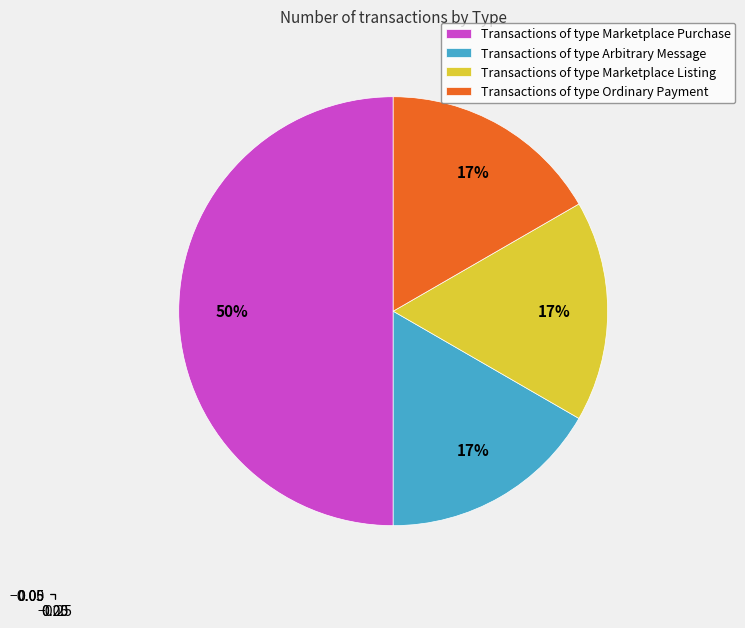

To the nearest percent, what percentage of the pie is Transactions of type Marketplace Listing?

17%